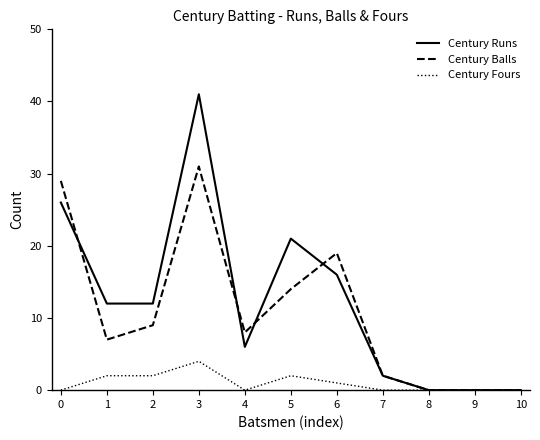

How many lines are shown in the chart?

3